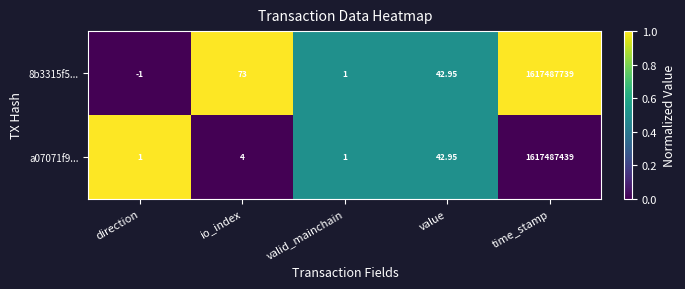

At how many categories does at least one series exceed 0?

5